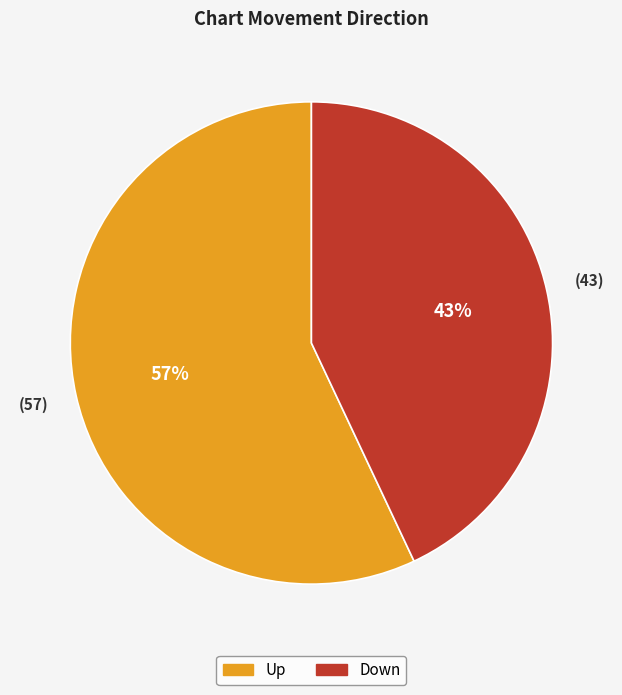

How many slices are in this pie chart?

2